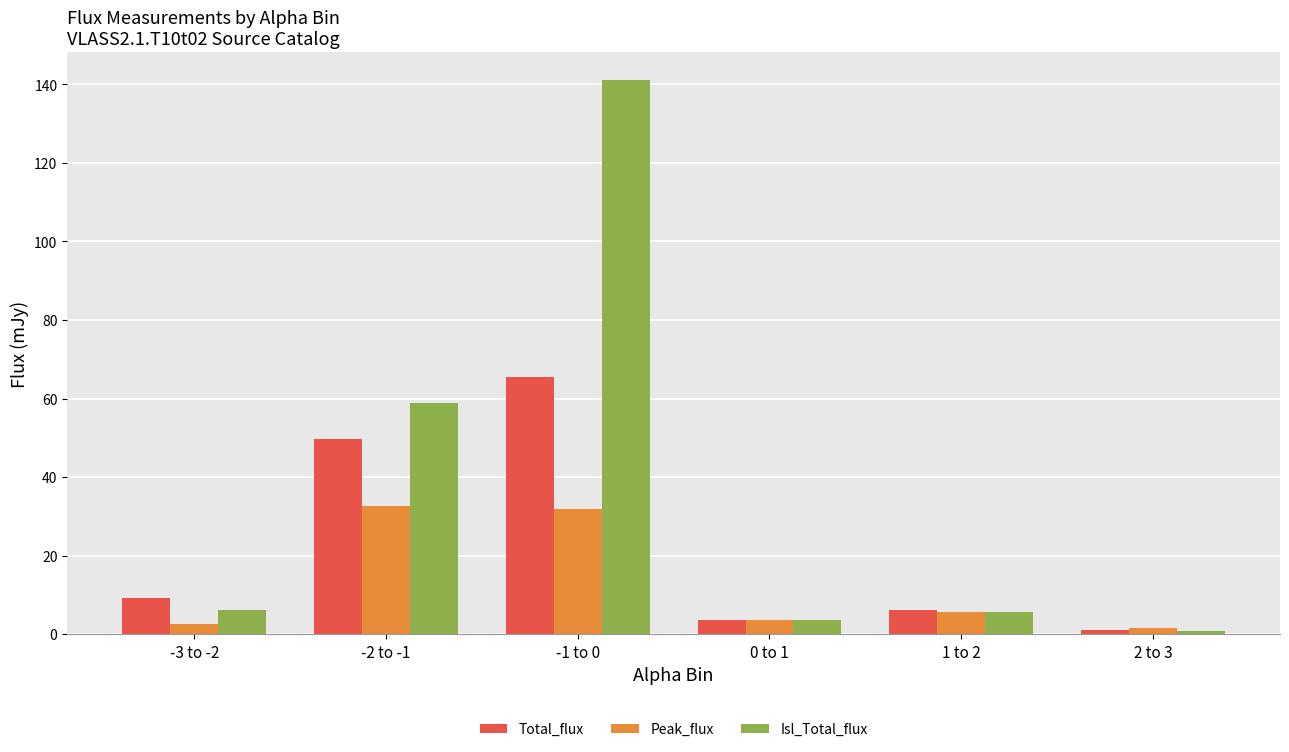

What is the sum of all Peak_flux values?

78.2